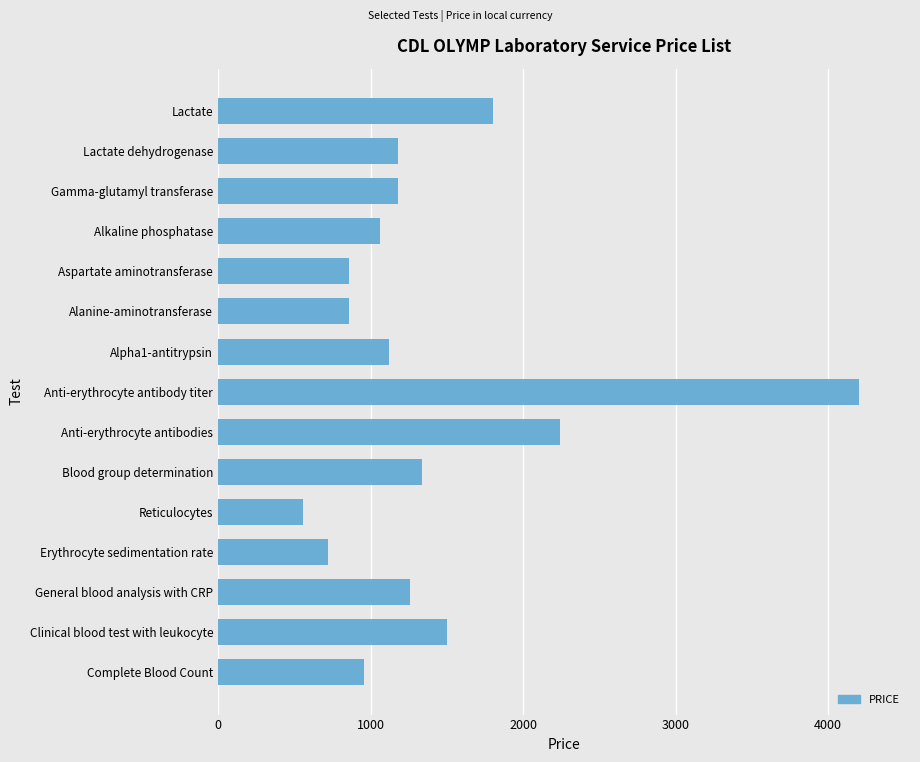

Which has a higher value, Anti-erythrocyte antibodies or Clinical blood test with leukocyte?

Anti-erythrocyte antibodies